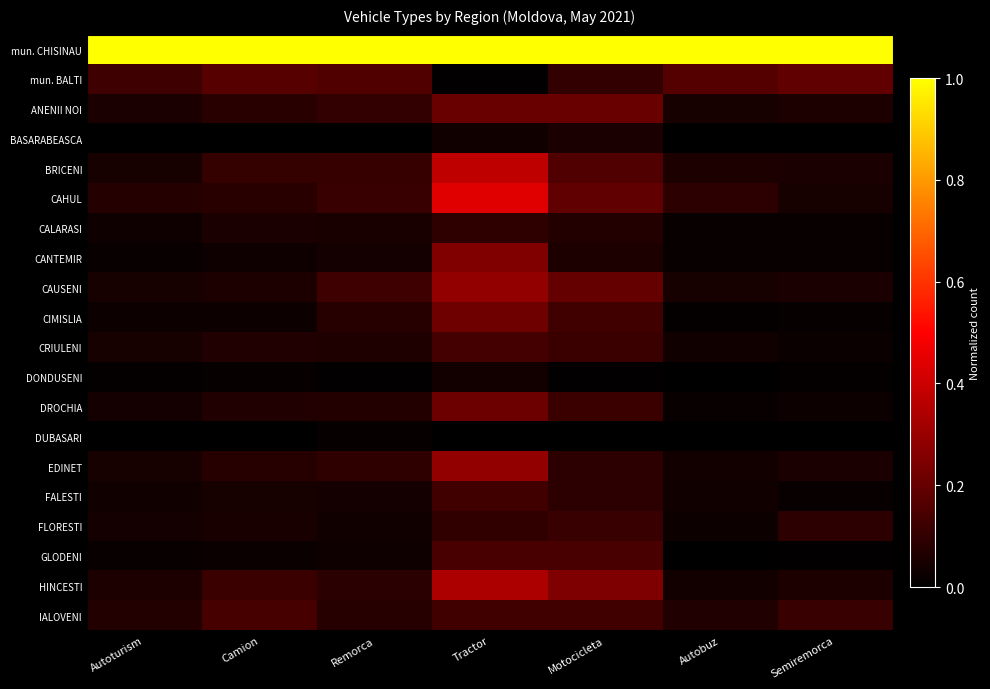

At how many categories does at least one series exceed 0?

7